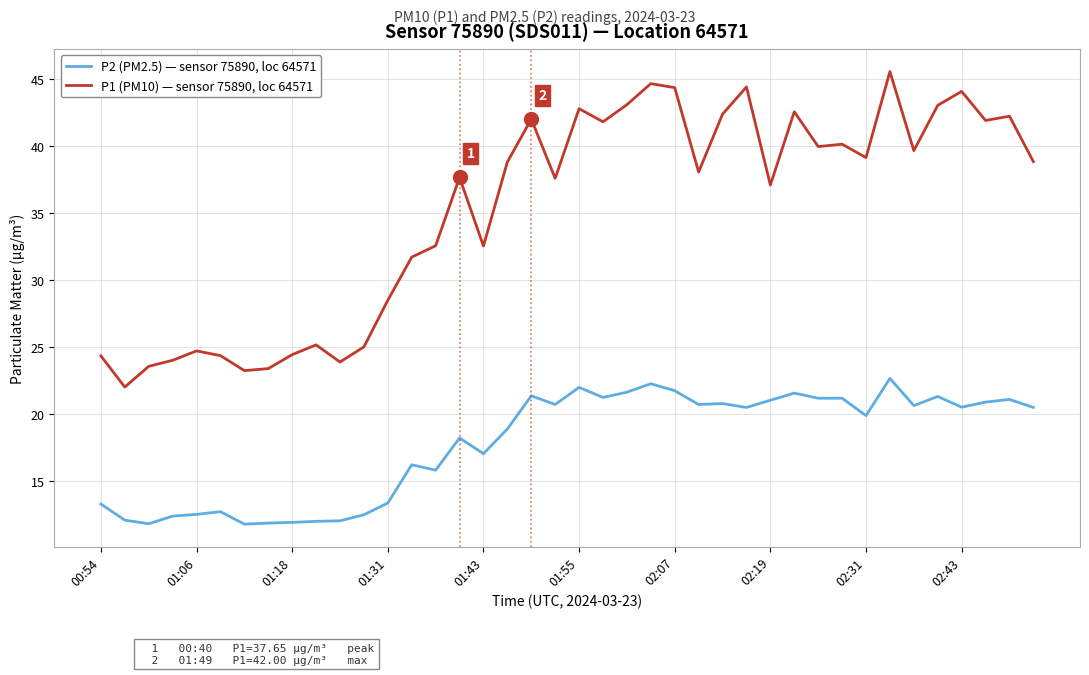

Which series has the largest total across all categories?

P1 (PM10) — sensor 75890, loc 64571